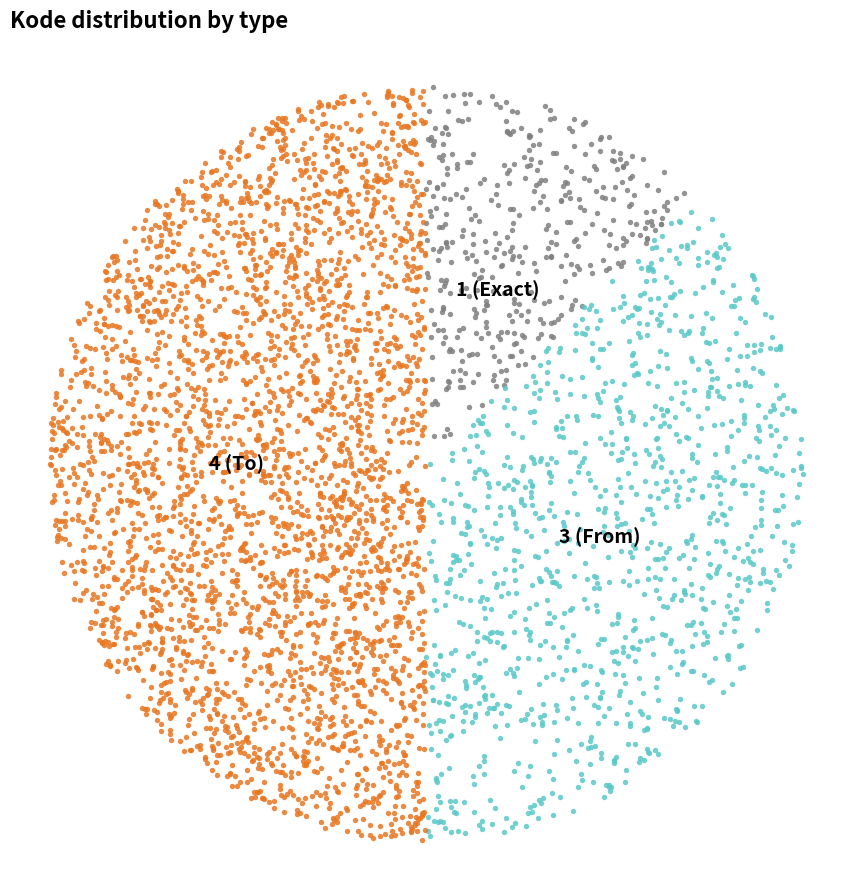

How many segments does this pie chart have?

3